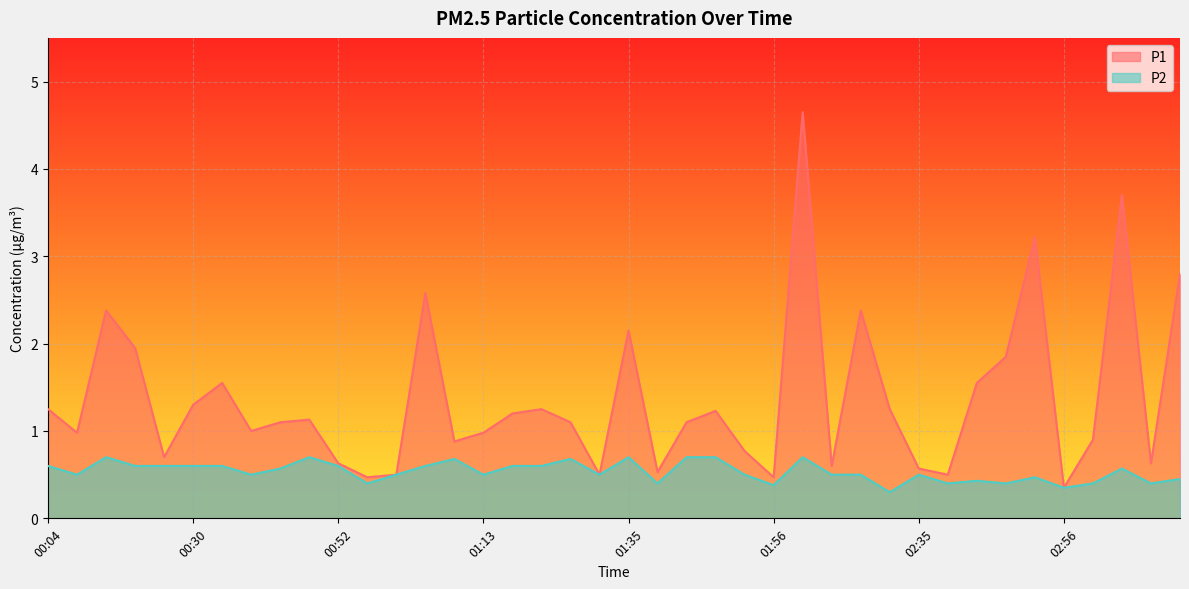

Reading left to right, list all the values displayed in this chart.

P1: 1.2	1.0	2.4	1.9	0.7	1.3	1.6	1.0	1.1	1.1	0.6	0.5	0.5	2.6	0.9	1.0	1.2	1.2	1.1	0.5	2.1	0.5	1.1	1.2	0.8	0.5	4.7	0.6	2.4	1.2	0.6	0.5	1.6	1.9	3.2	0.3	0.9	3.7	0.6	2.8
P2: 0.6	0.5	0.7	0.6	0.6	0.6	0.6	0.5	0.6	0.7	0.6	0.4	0.5	0.6	0.7	0.5	0.6	0.6	0.7	0.5	0.7	0.4	0.7	0.7	0.5	0.4	0.7	0.5	0.5	0.3	0.5	0.4	0.4	0.4	0.5	0.3	0.4	0.6	0.4	0.5